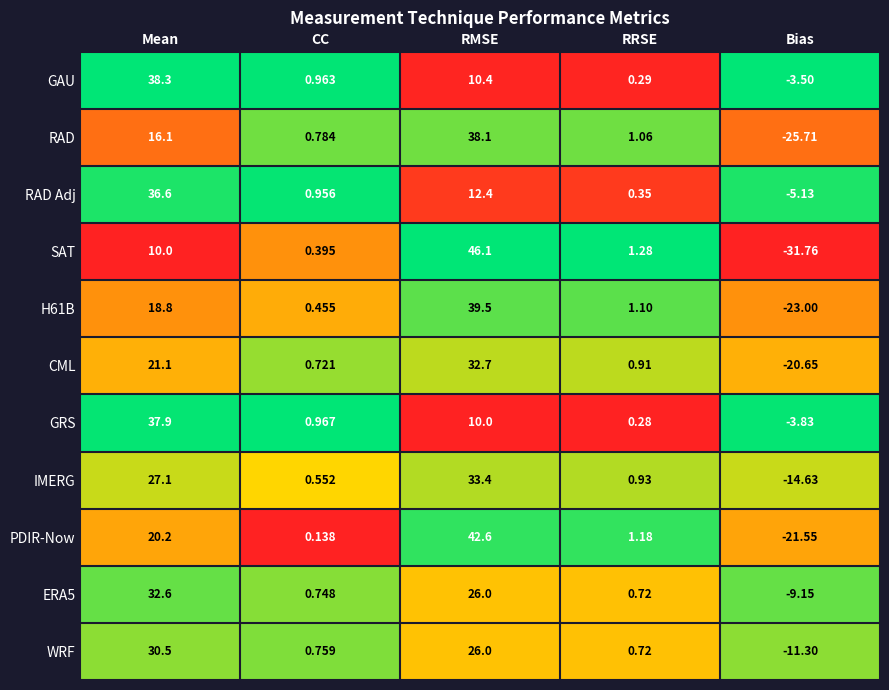

Which series has the largest total across all categories?

ERA5